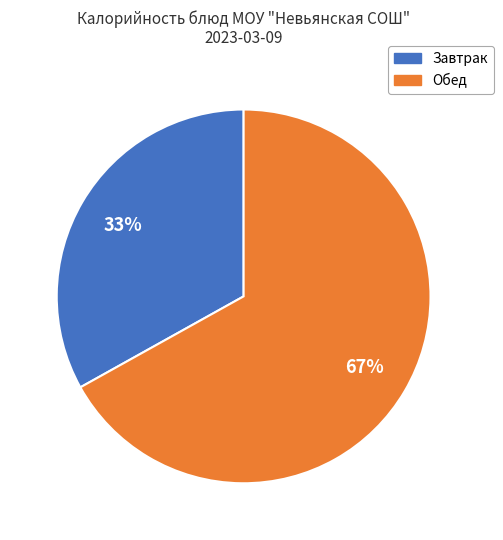

To the nearest percent, what is the difference between the largest and smallest slice percentages?

34%